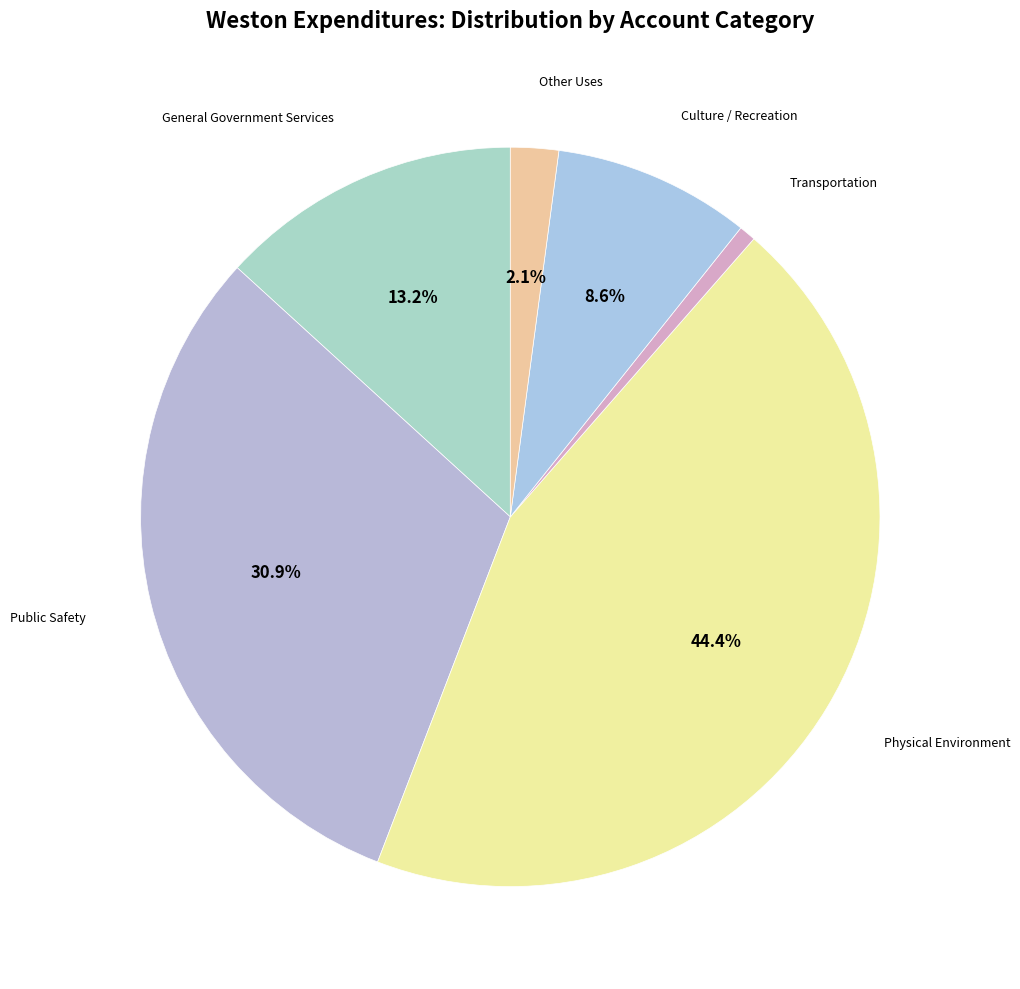

Which slice is the smallest?

Transportation